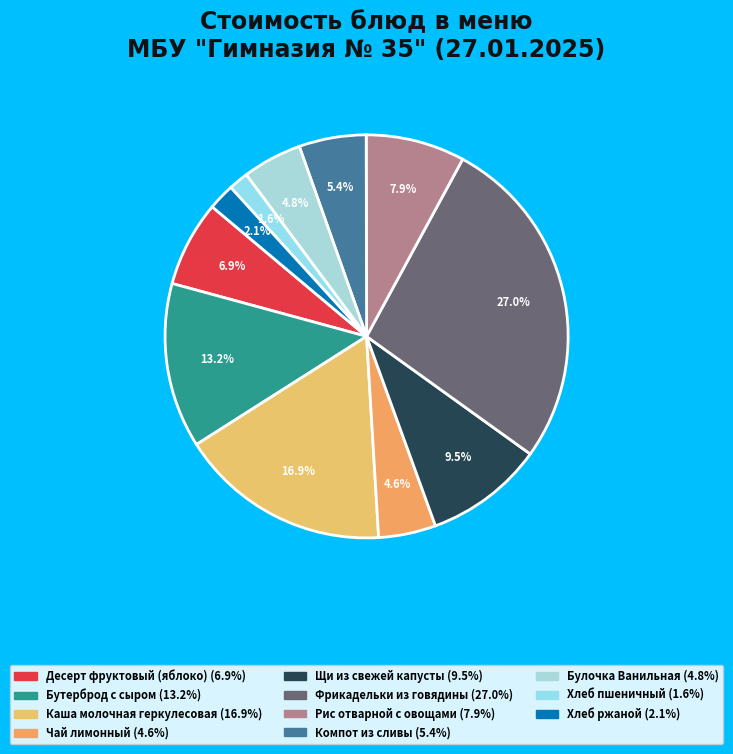

To the nearest percent, what is the difference between the Щи из свежей капусты and Компот из сливы slice percentages?

4%